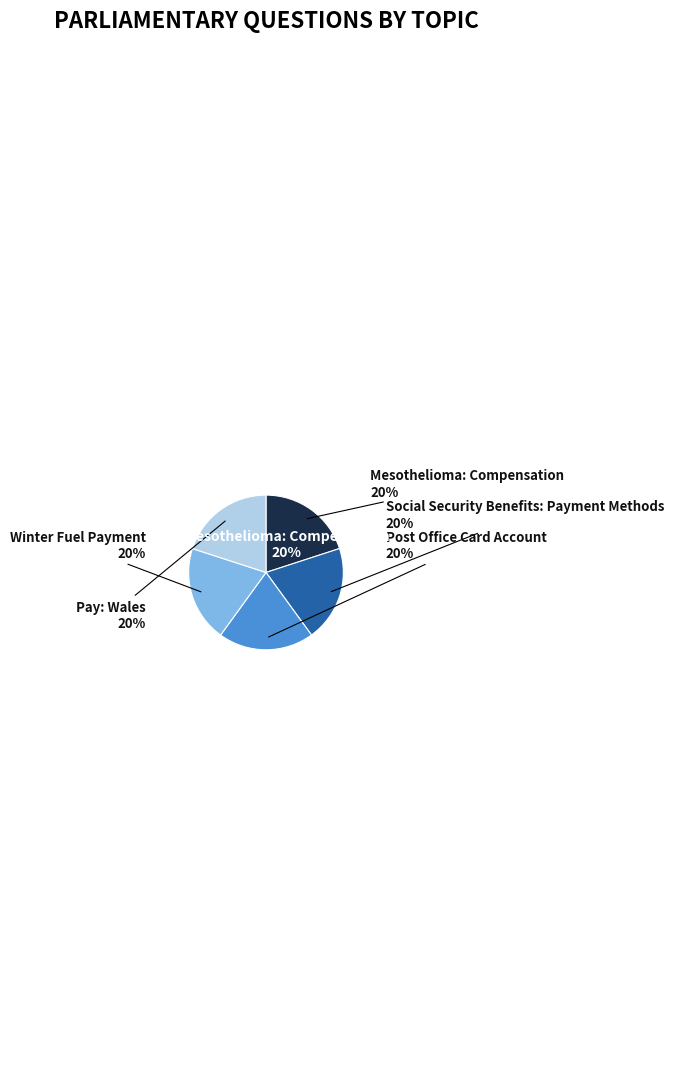

Is it true that Mesothelioma: Compensation is 20% of the pie?

True